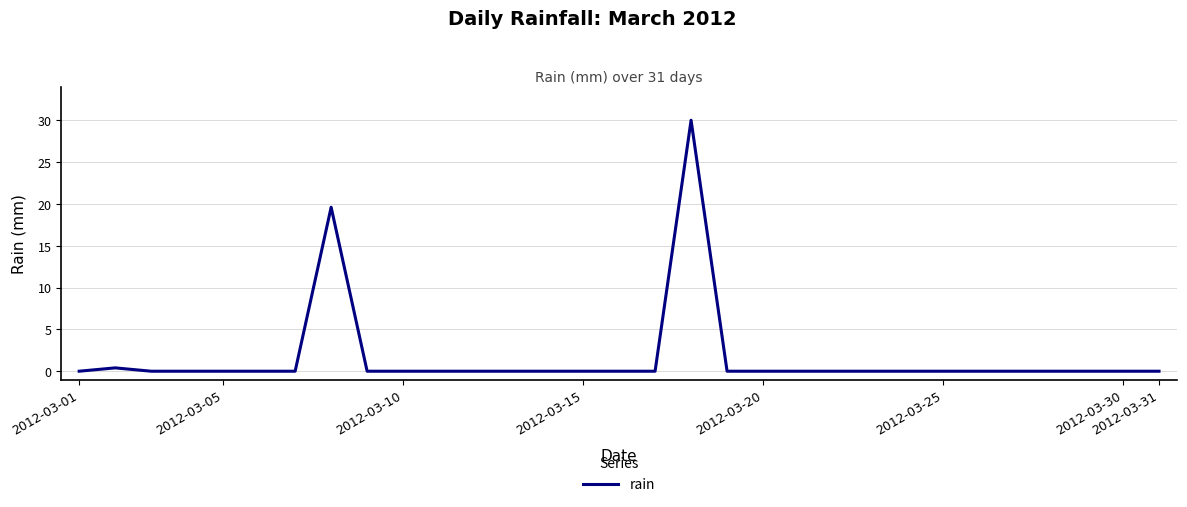

What is the difference between the maximum and minimum values?

30.0